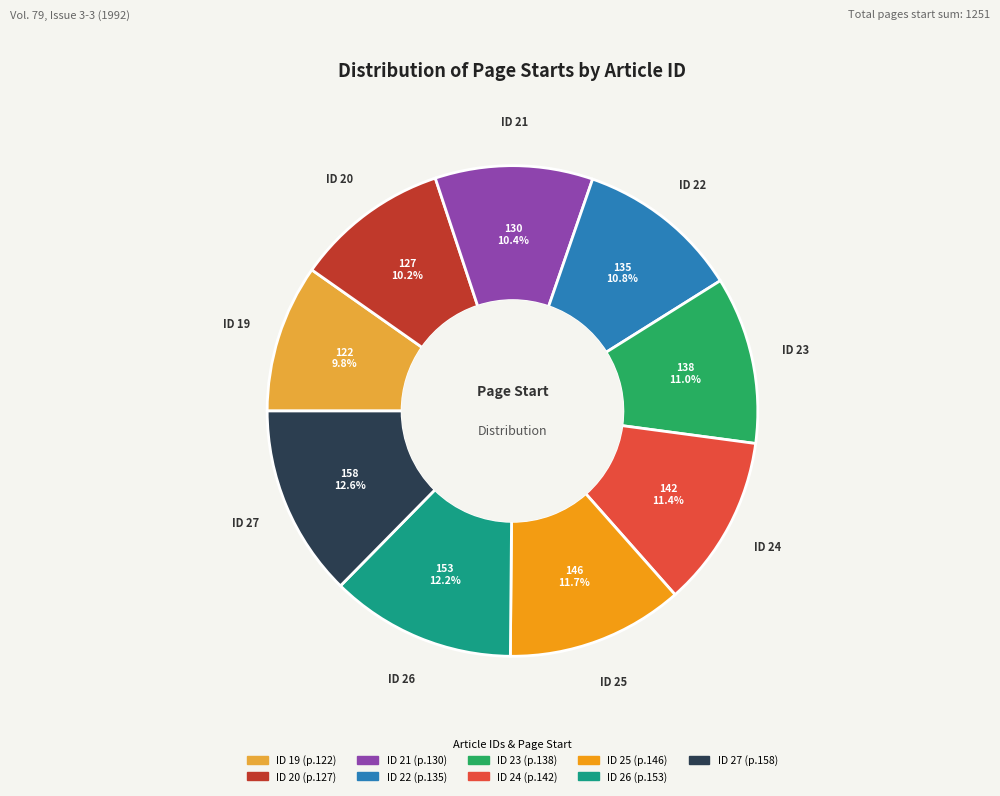

Is there a majority slice in this chart?

No